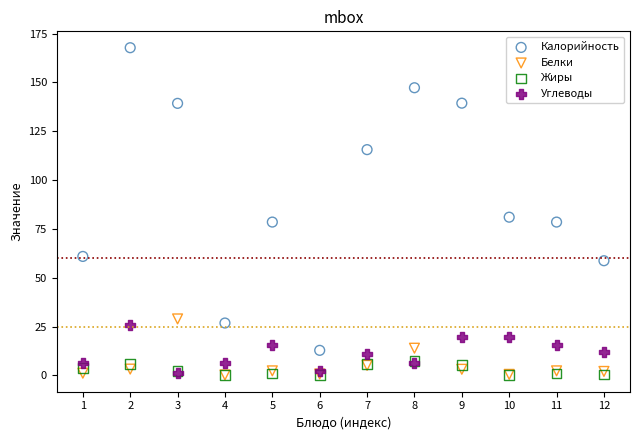

In the Калорийность series, what Y value is closest to 90?

81.0